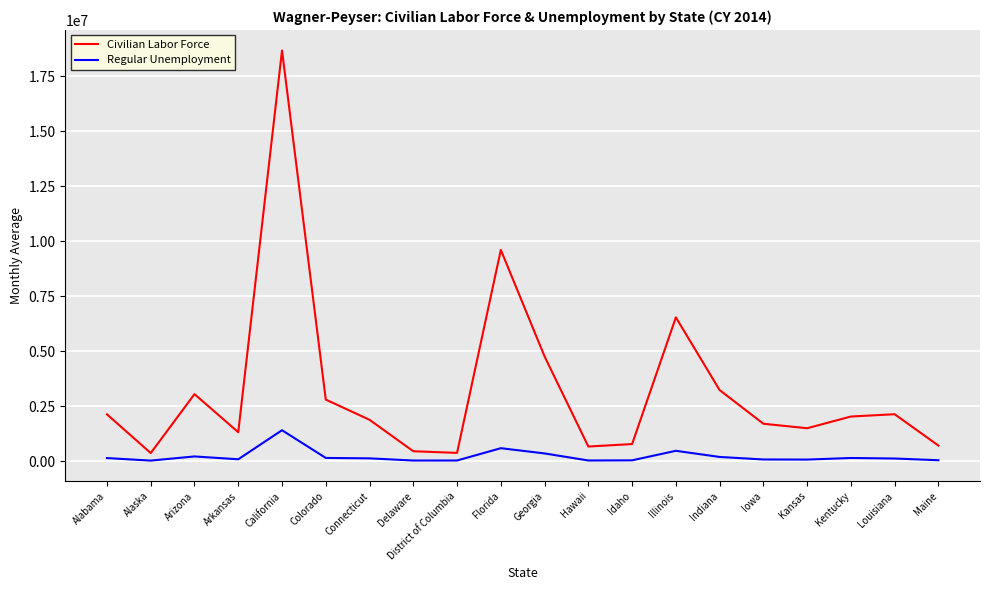

At Delaware, list the series in order from smallest to largest.

Regular Unemployment, Civilian Labor Force